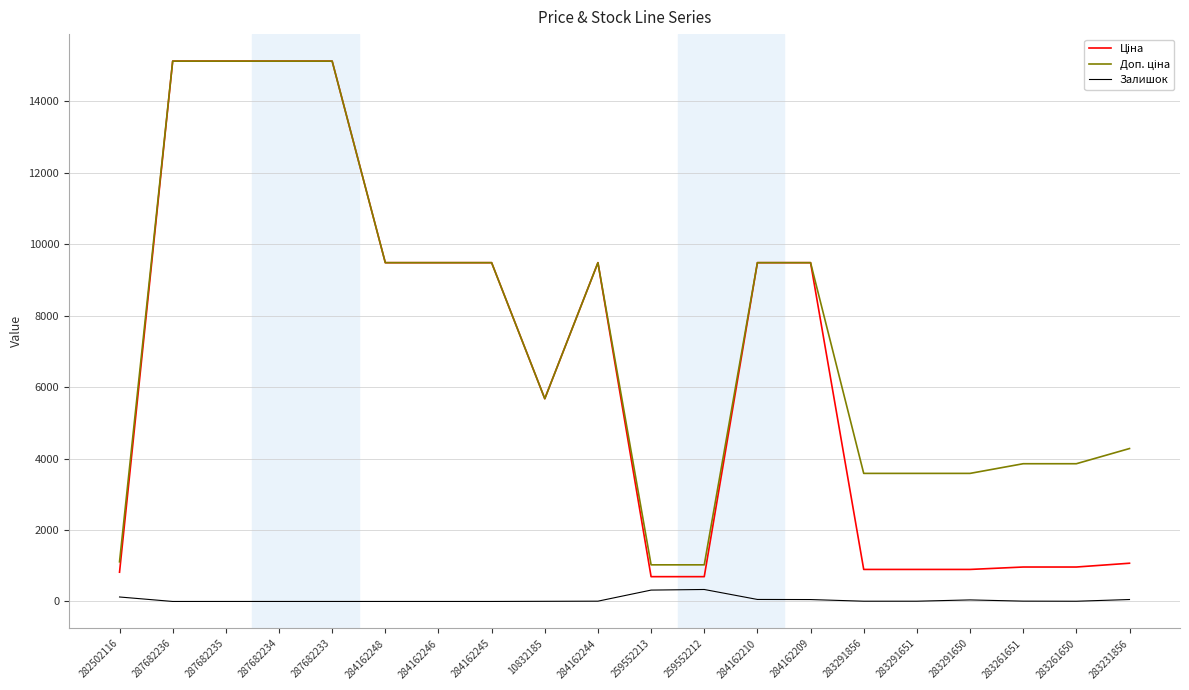

Is it true that Залишок equals 7.0 at 283291651?

True